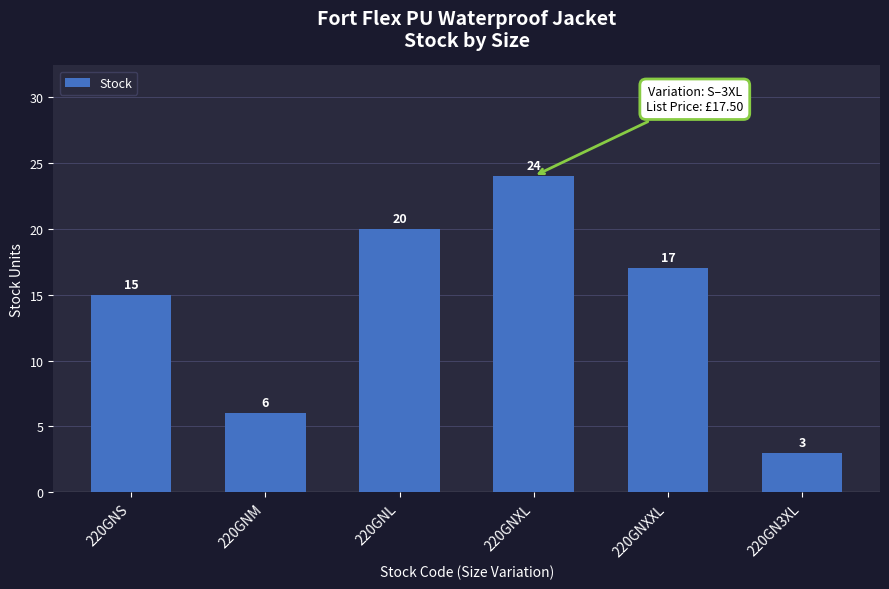

The value at 220GNL is 32. True or false?

False